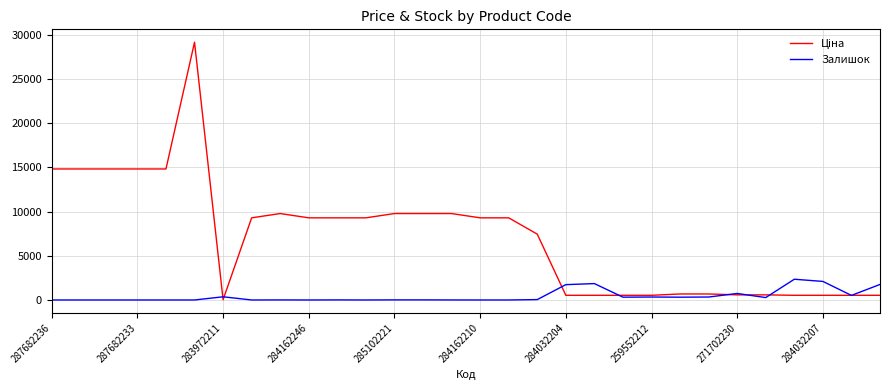

What is the highest value of the Залишок series?

2346.0